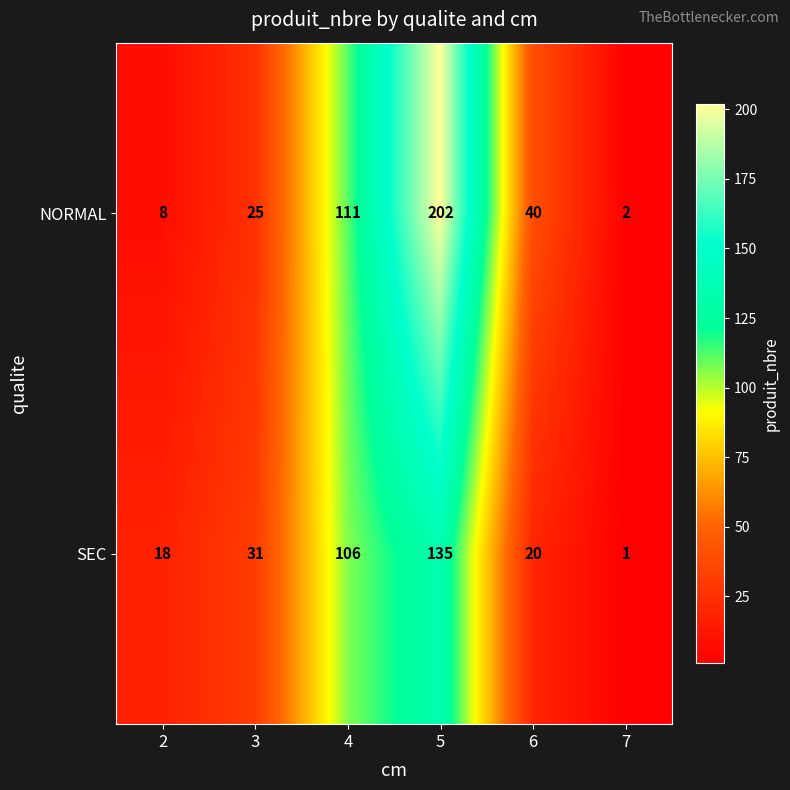

Read the SEC value at 4, to the nearest 10.

110